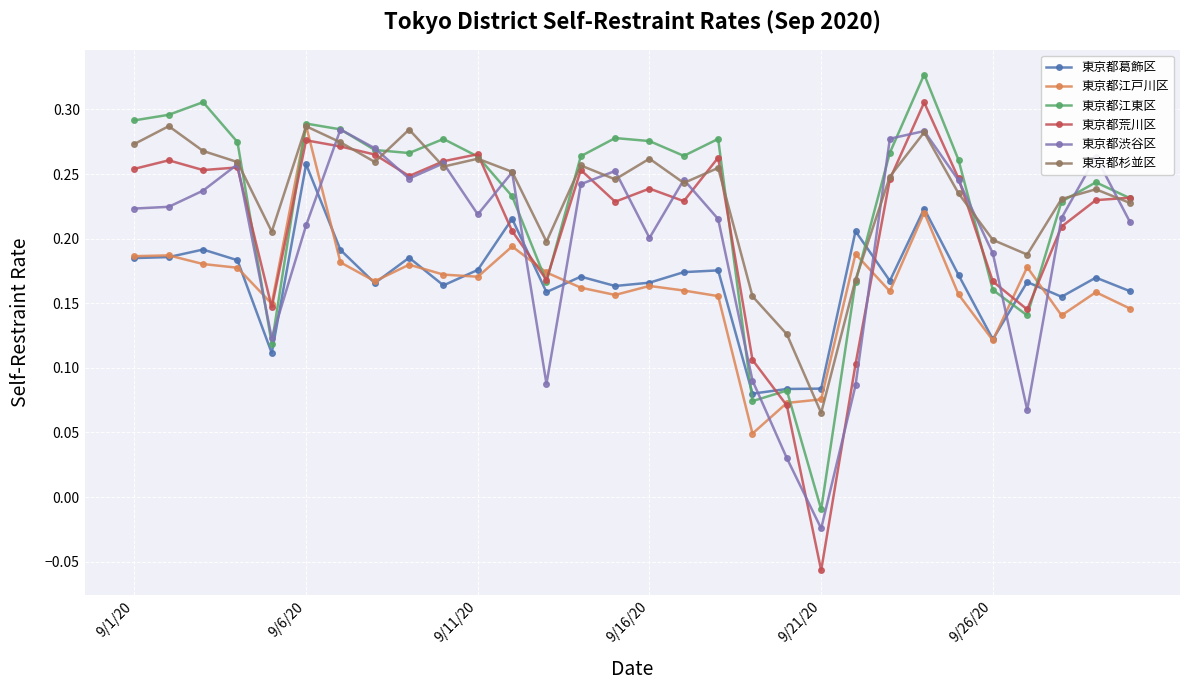

Is this an area chart (filled region under the line)?

No